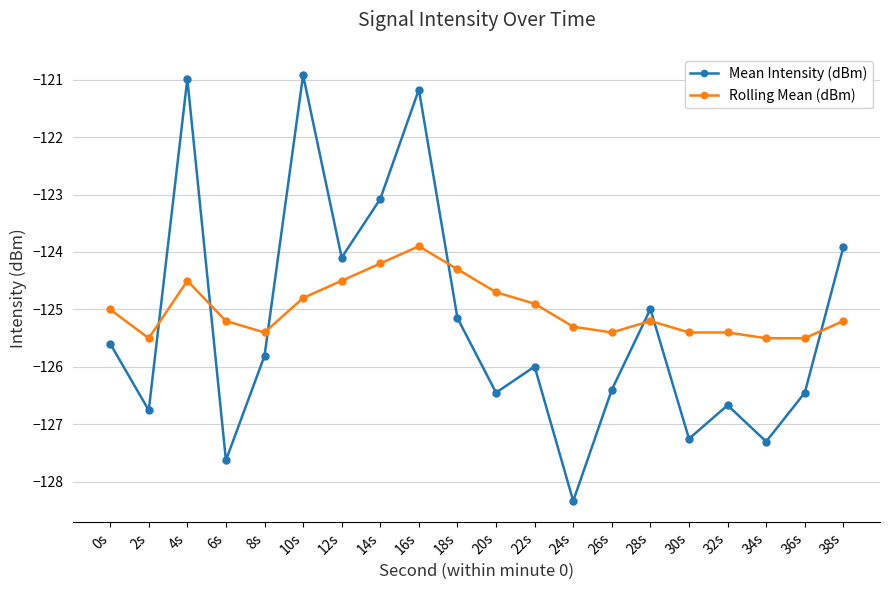

What is the difference between the Rolling Mean (dBm) values at 32s and 22s?

0.5